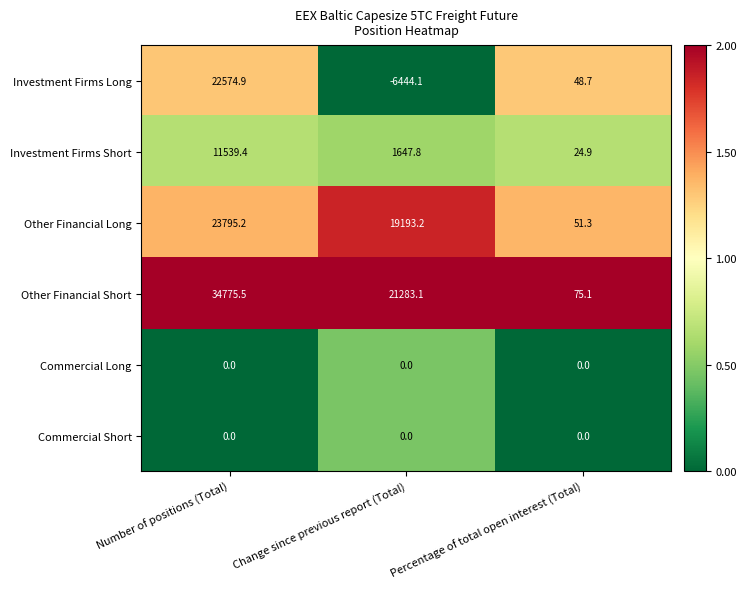

True or false: Investment Firms Short has a value of 42.1 at Percentage of total open interest (Total).

False